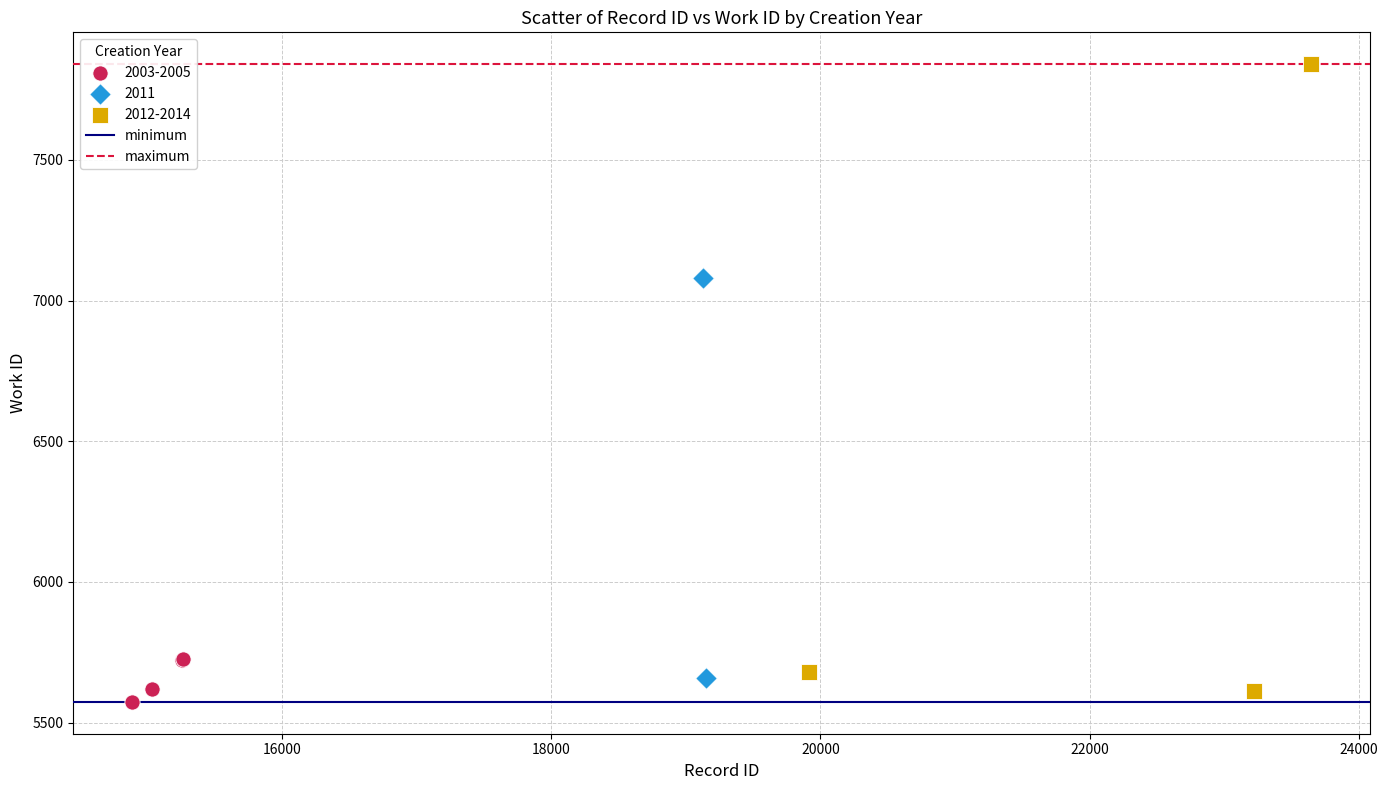

Which series contains the highest Y value?

2012-2014